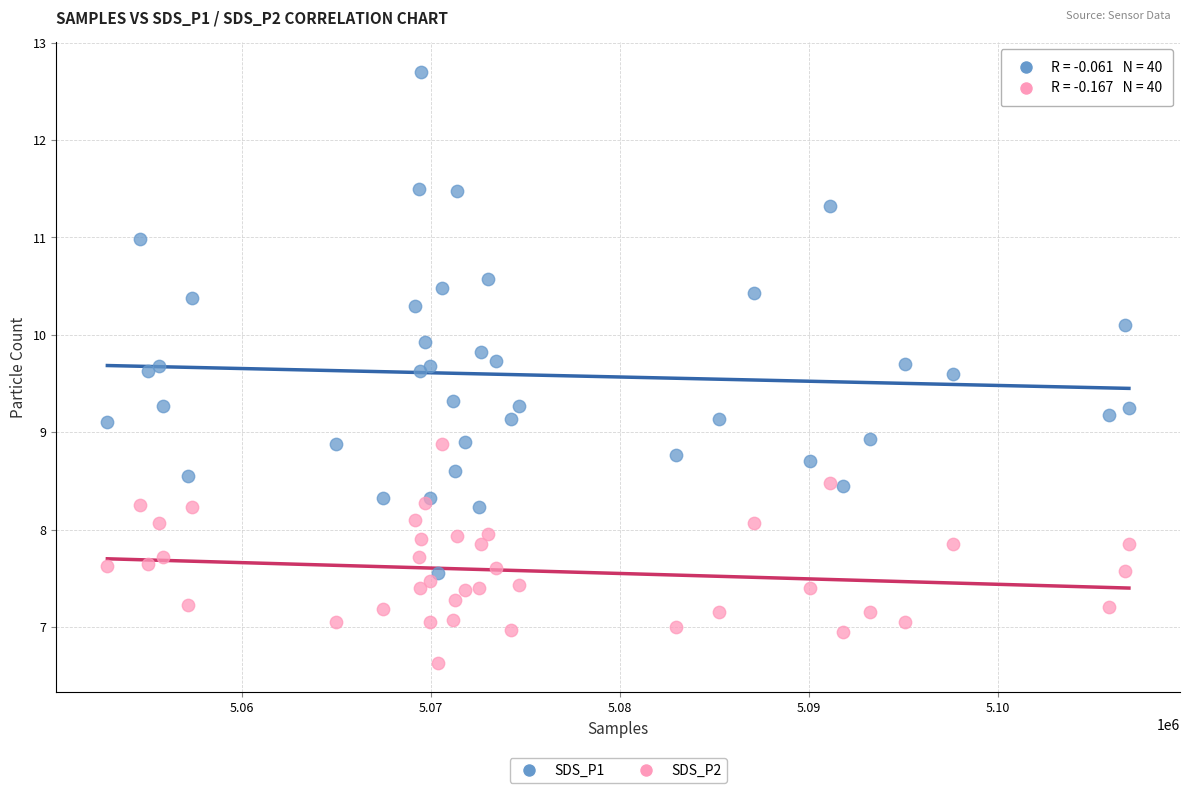

Which series has the largest Y range (max minus min)?

SDS_P1